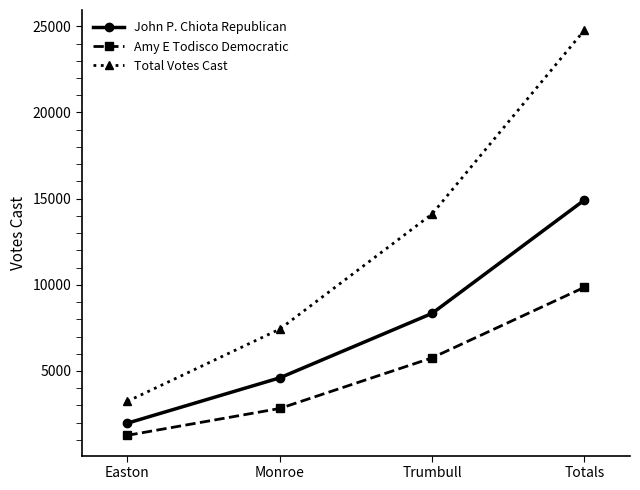

How many categories are shown in the chart?

4